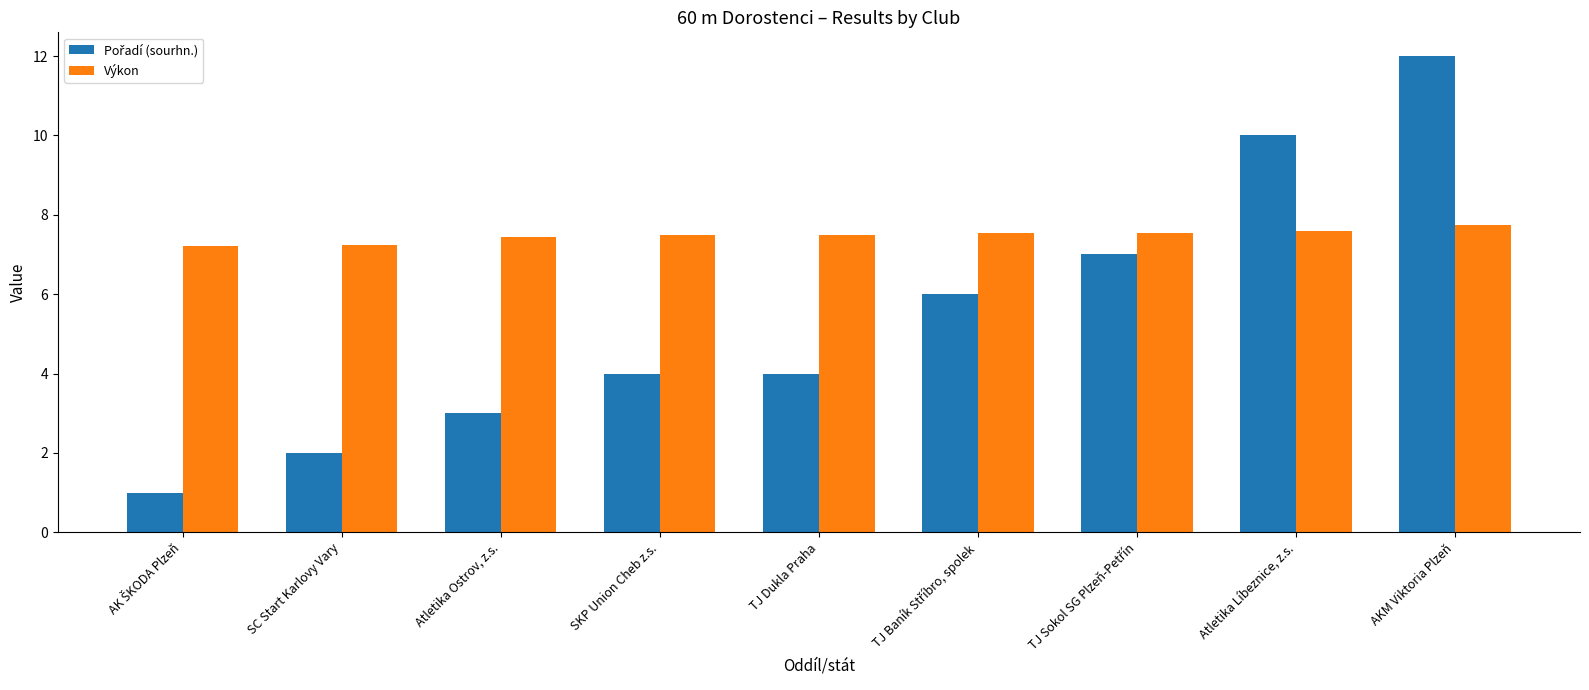

At which category is the sum across all series the highest?

AKM Viktoria Plzeň